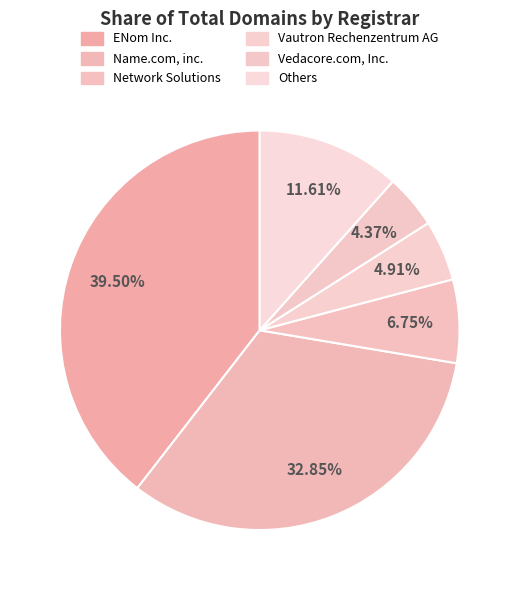

Count the number of slices in the pie.

6